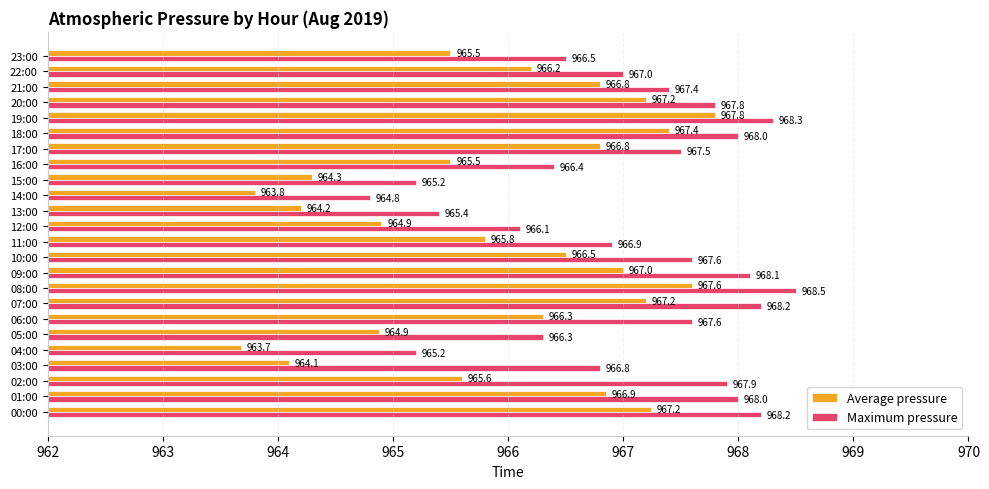

What is the average value of the Maximum pressure series?

967.1